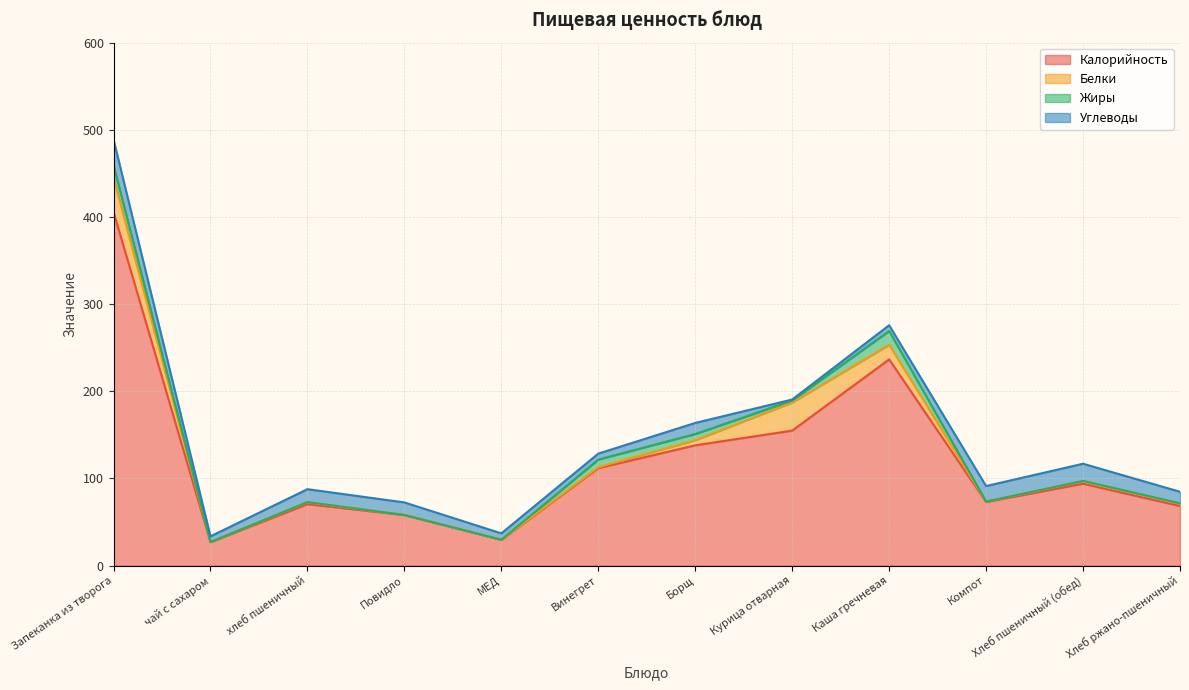

What is the difference between the second highest and minimum values in the Углеводы series?

18.5